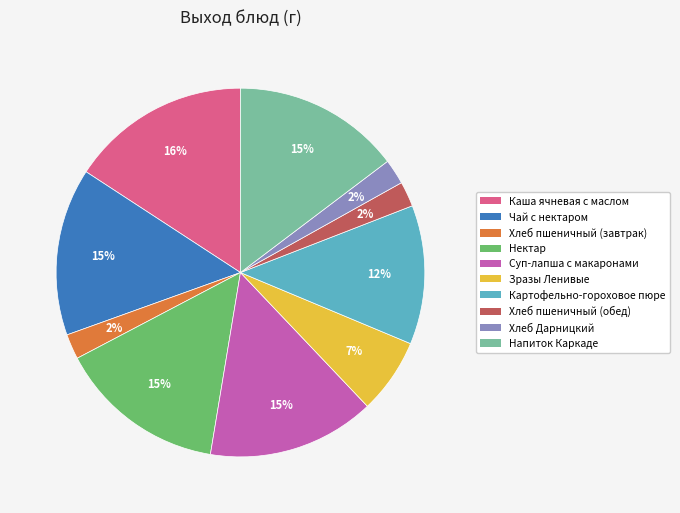

Which slice is the largest?

Каша ячневая с маслом